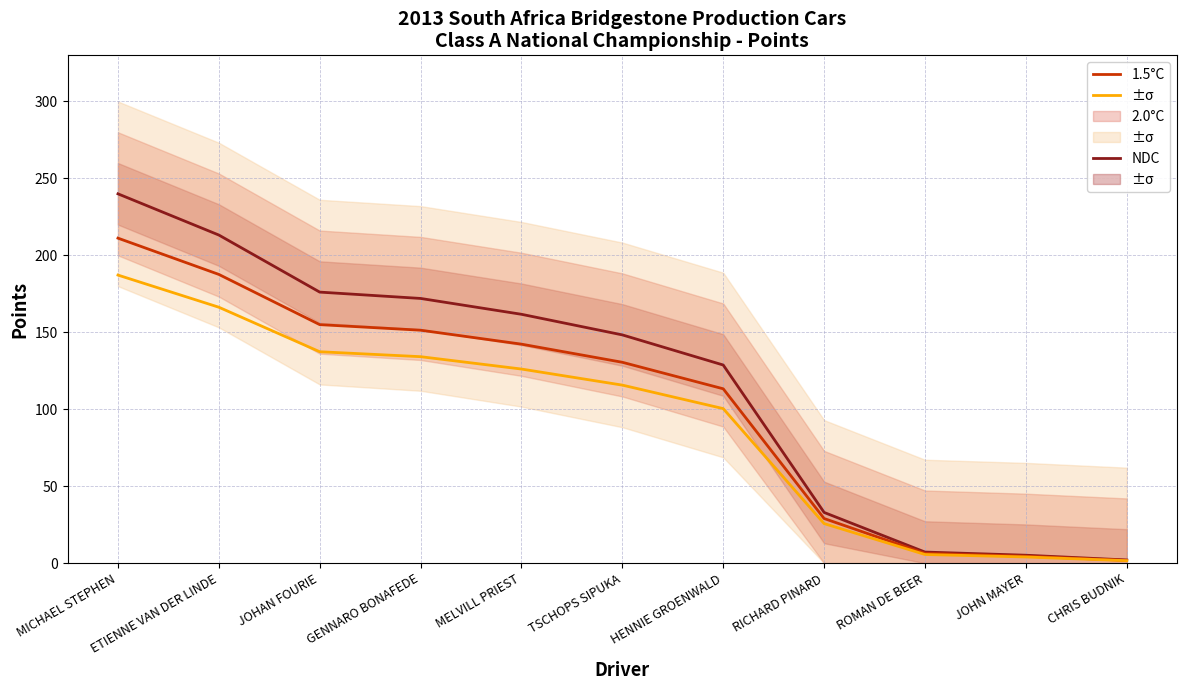

Does the chart display data point markers on the line(s)?

No